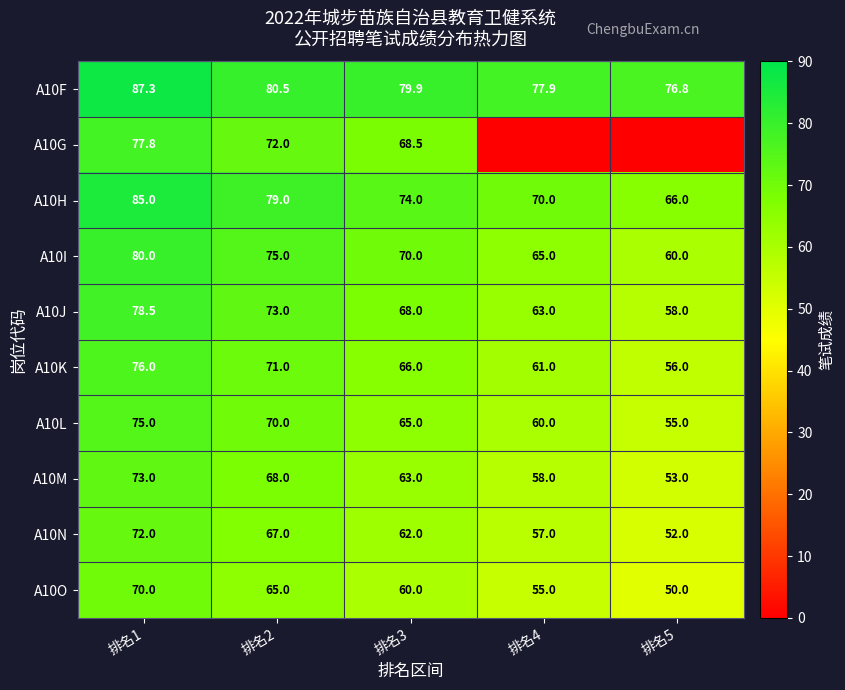

At which category is the sum across all series the highest?

排名1